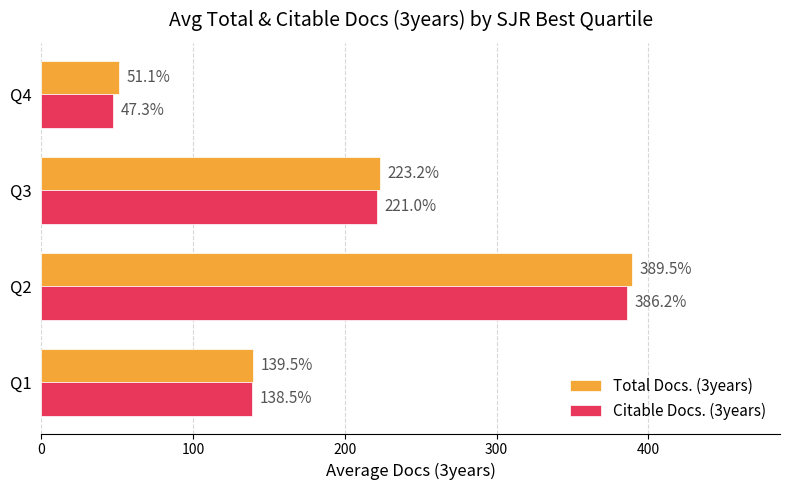

List the series in order of their overall mean, lowest first.

Citable Docs. (3years), Total Docs. (3years)